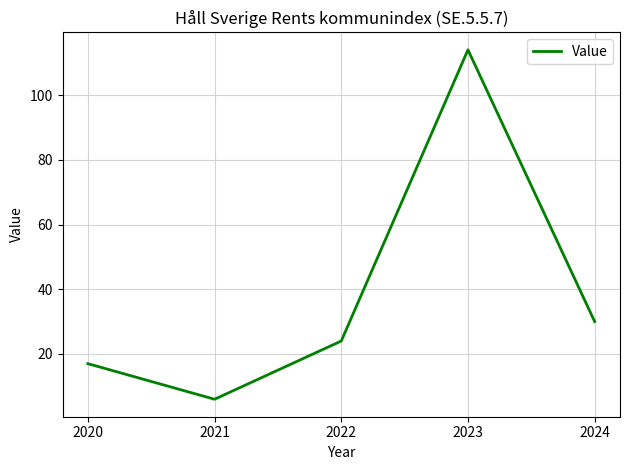

What is the difference between the maximum and minimum values?

108